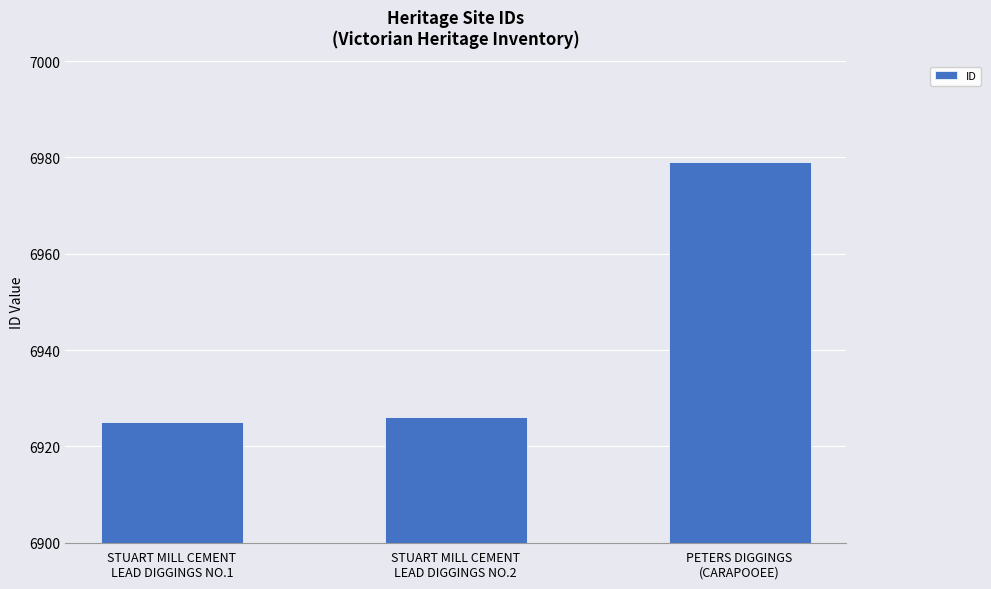

Which has a higher value, STUART MILL CEMENT
LEAD DIGGINGS NO.1 or PETERS DIGGINGS
(CARAPOOEE)?

PETERS DIGGINGS
(CARAPOOEE)